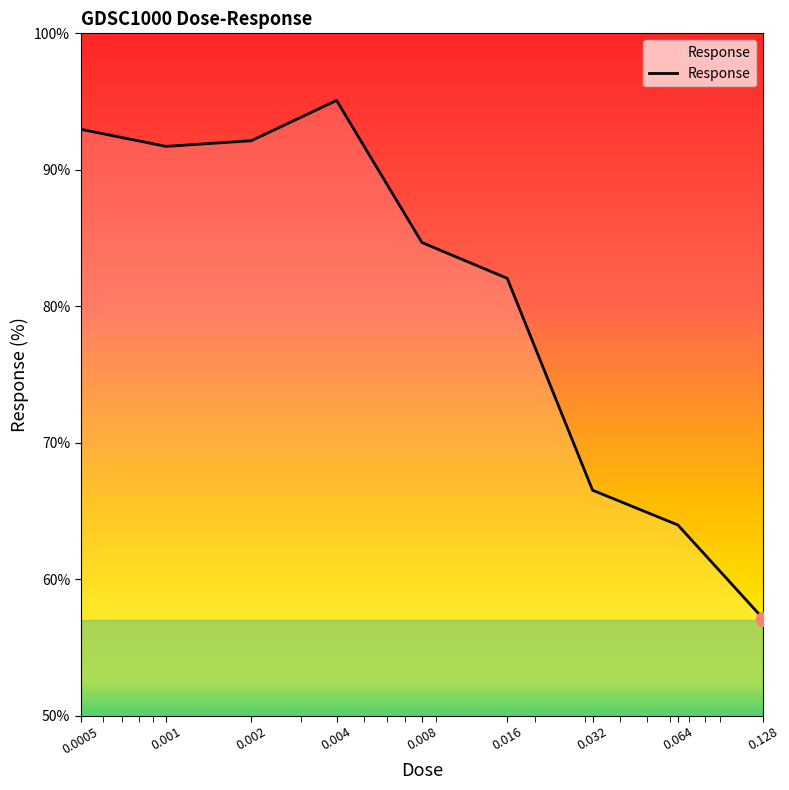

What is the minimum value shown in the chart?

57.1